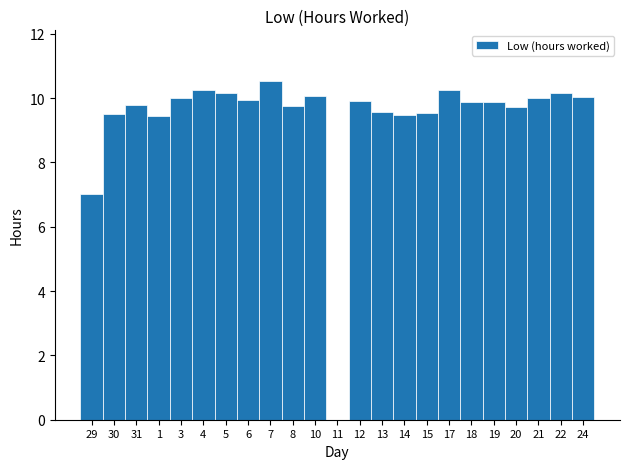

Is it true that the value at 18 is 2.4?

False